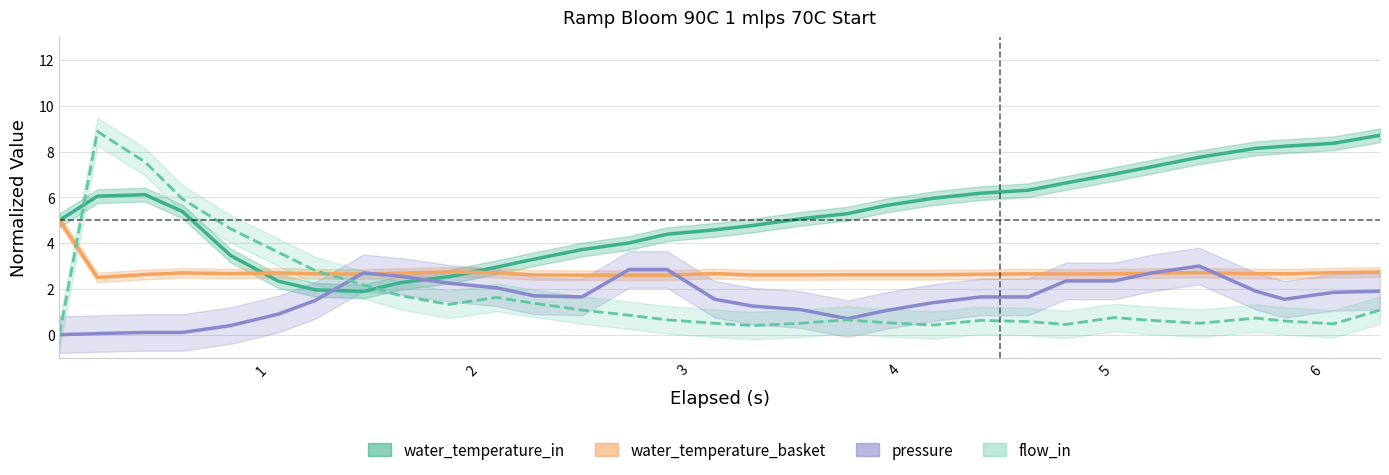

What are all the series names shown in the legend?

water_temperature_in, water_temperature_basket, pressure, flow_in